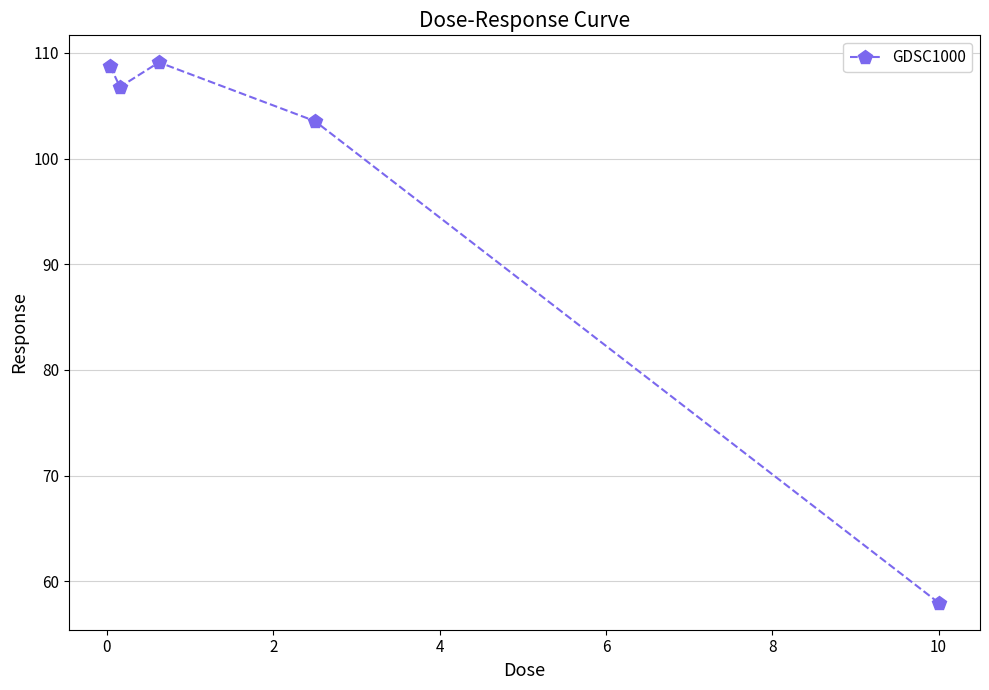

Reading left to right, transcribe all the data shown in this chart.

108.7	106.8	109.1	103.5	58.0